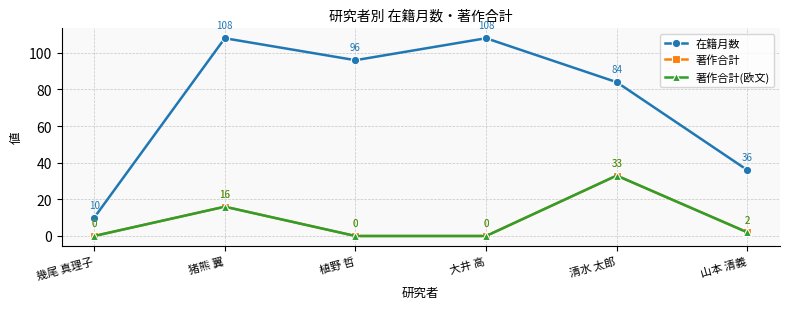

Does the chart have visible grid lines?

Yes